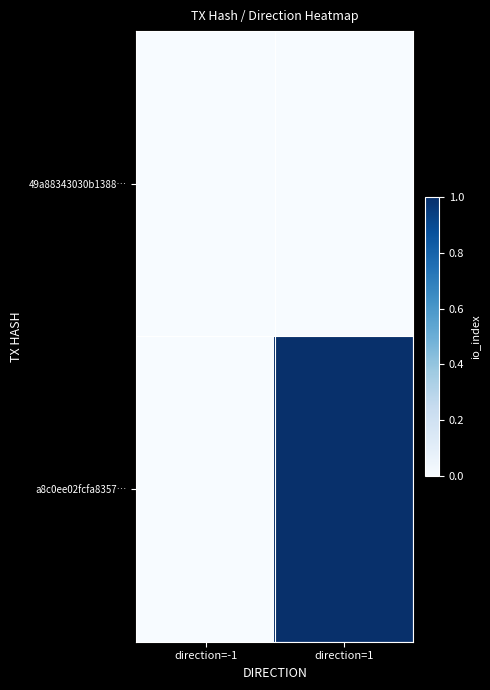

List the series in order of their peak value, lowest first.

49a88343030b1388…, a8c0ee02fcfa8357…